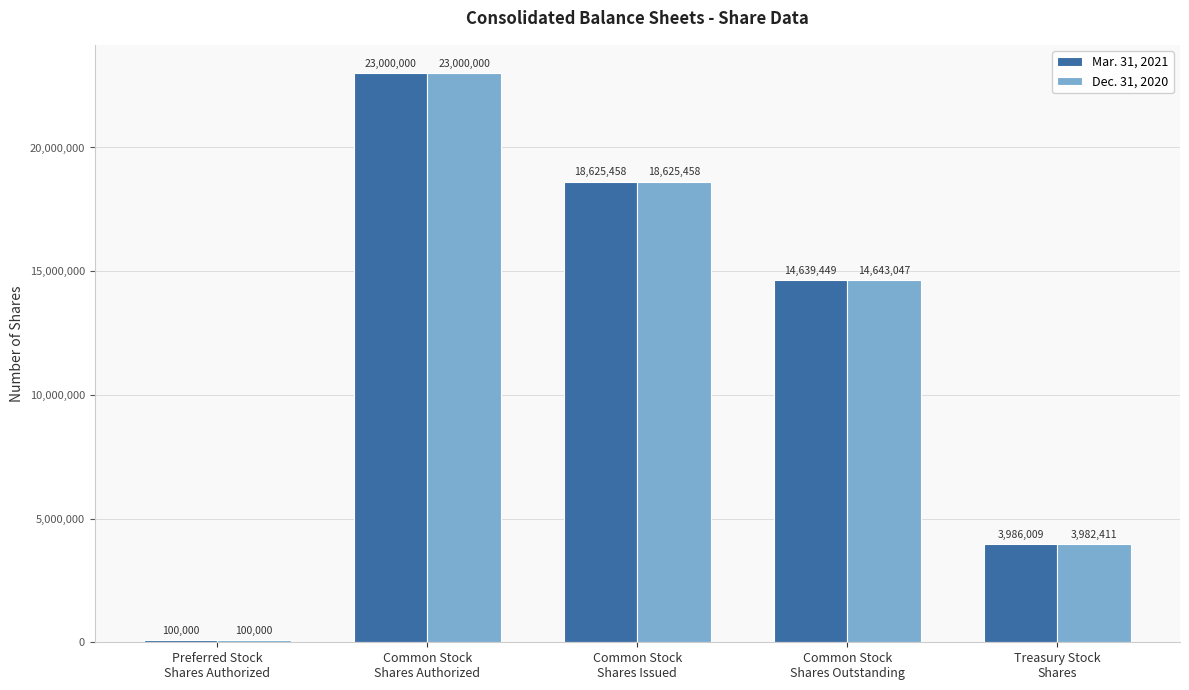

Is it true that Dec. 31, 2020 equals 3982411 at Treasury Stock
Shares?

True